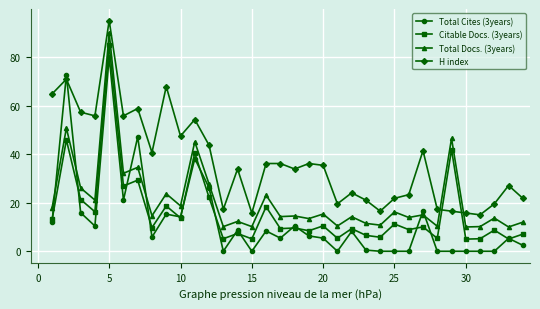

What is the value of the Citable Docs. (3years) point at the 16th from the left?

18.3